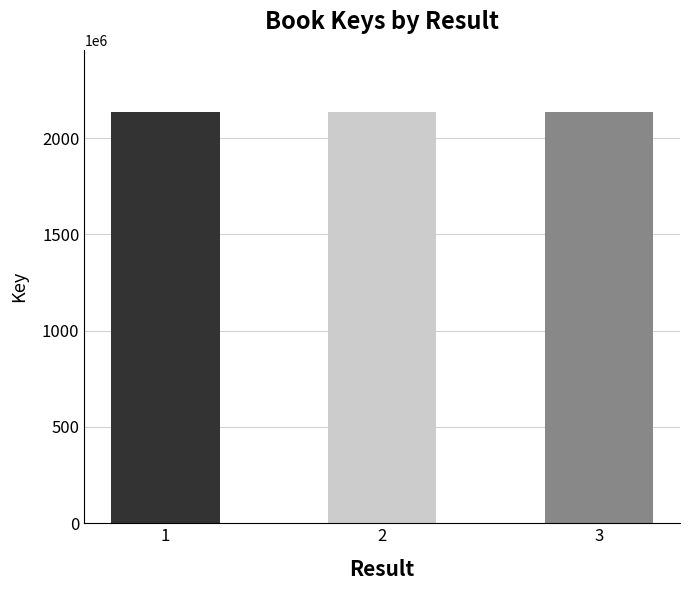

The chart shows a value of 2137684234 at 1. True or false?

True